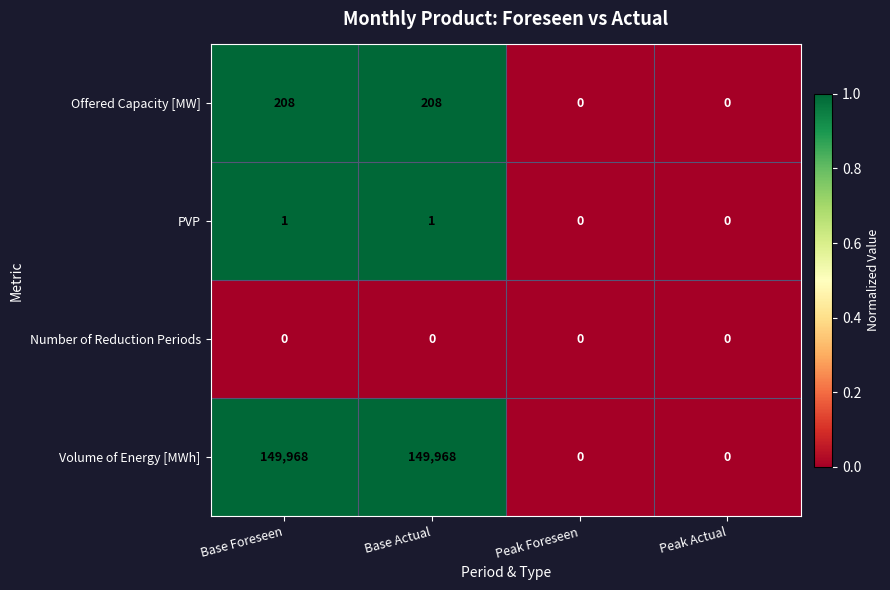

Count the number of categories in the chart.

4